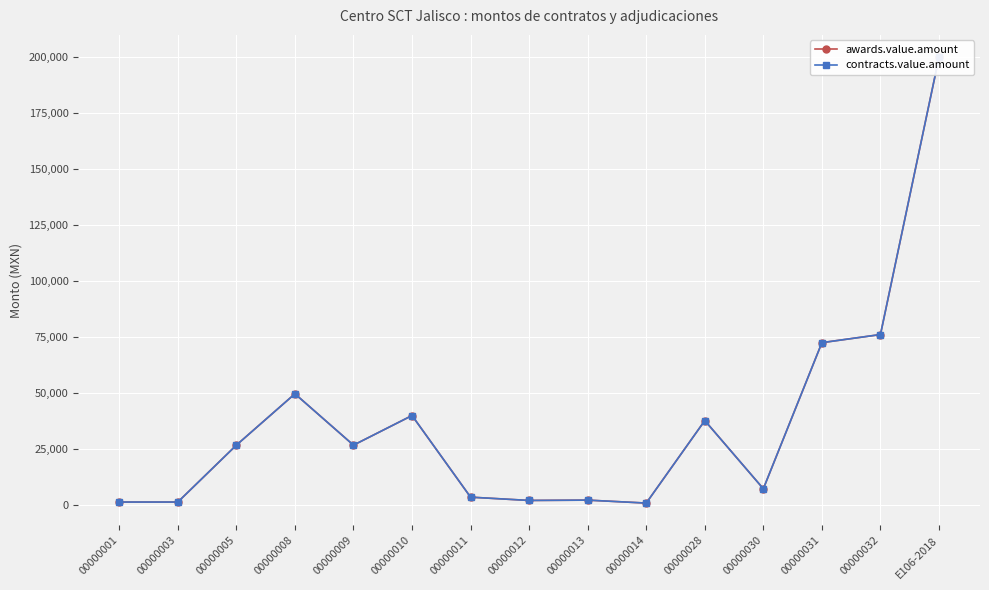

Which series has the widest spread of values?

awards.value.amount